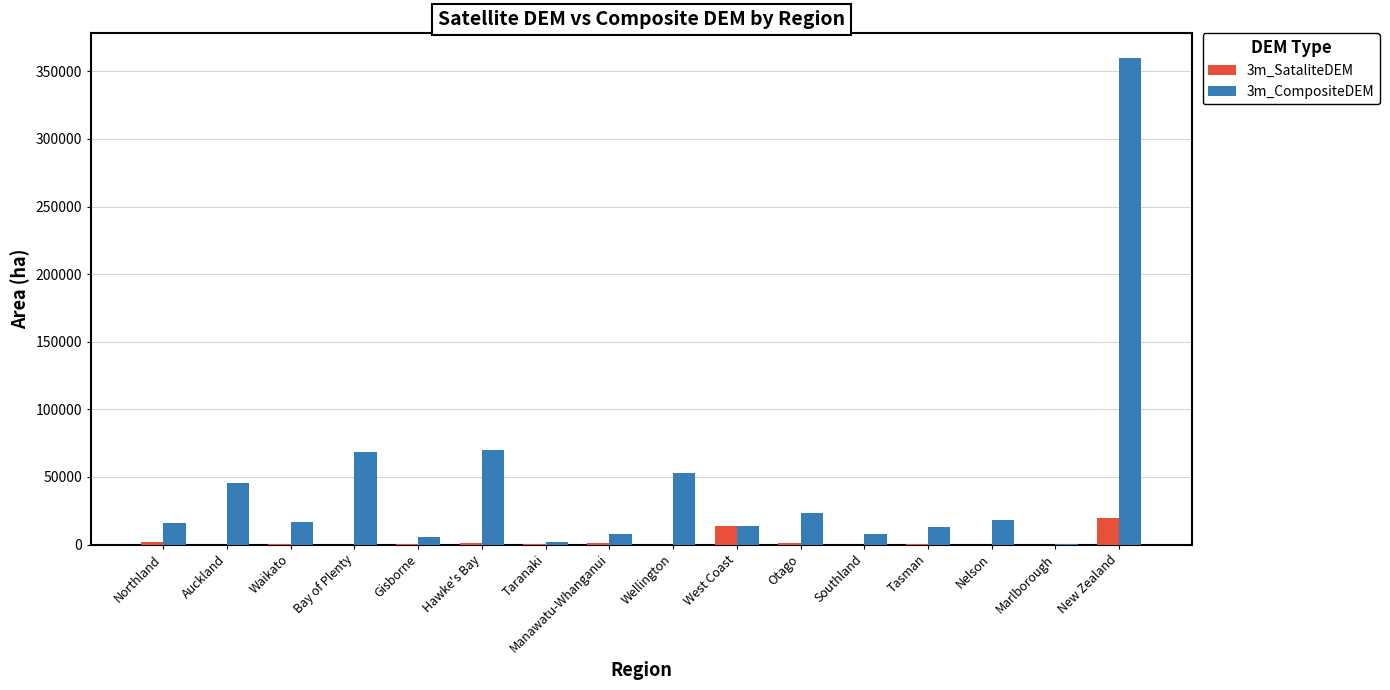

What is the total value across all series at Tasman?

12939